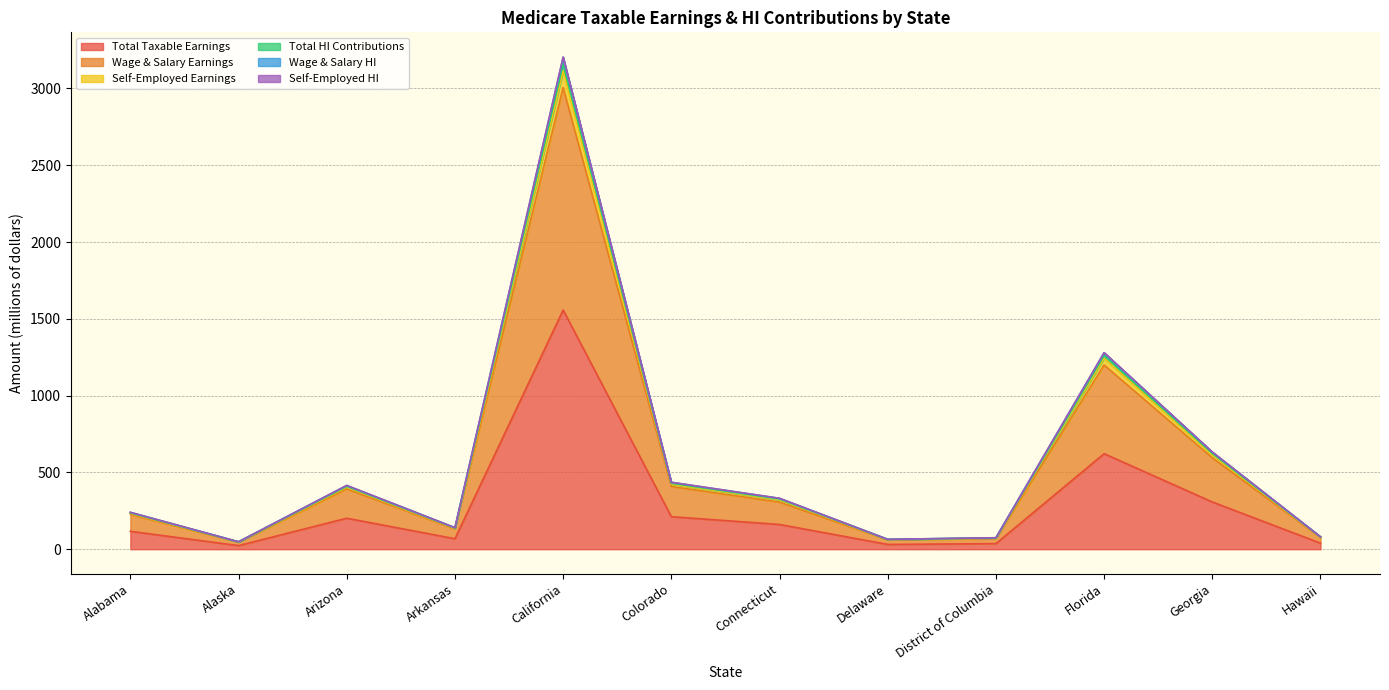

What position from the left is Connecticut?

7